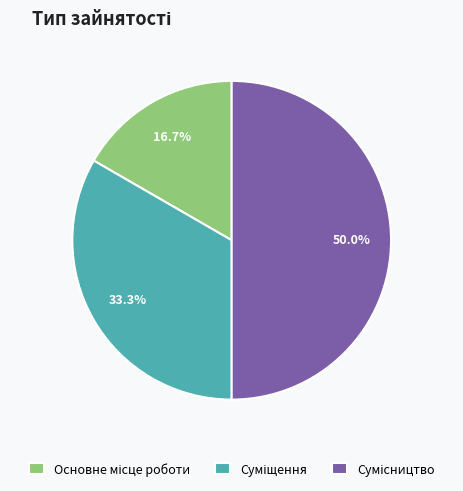

Is Суміщення the majority of the pie?

No